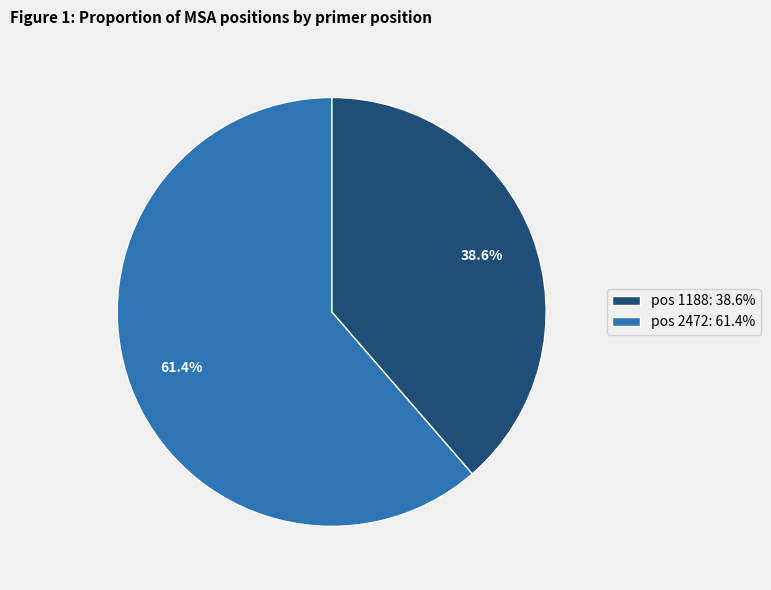

Rank the categories by value from highest to lowest.

pos 2472: 61.4%, pos 1188: 38.6%